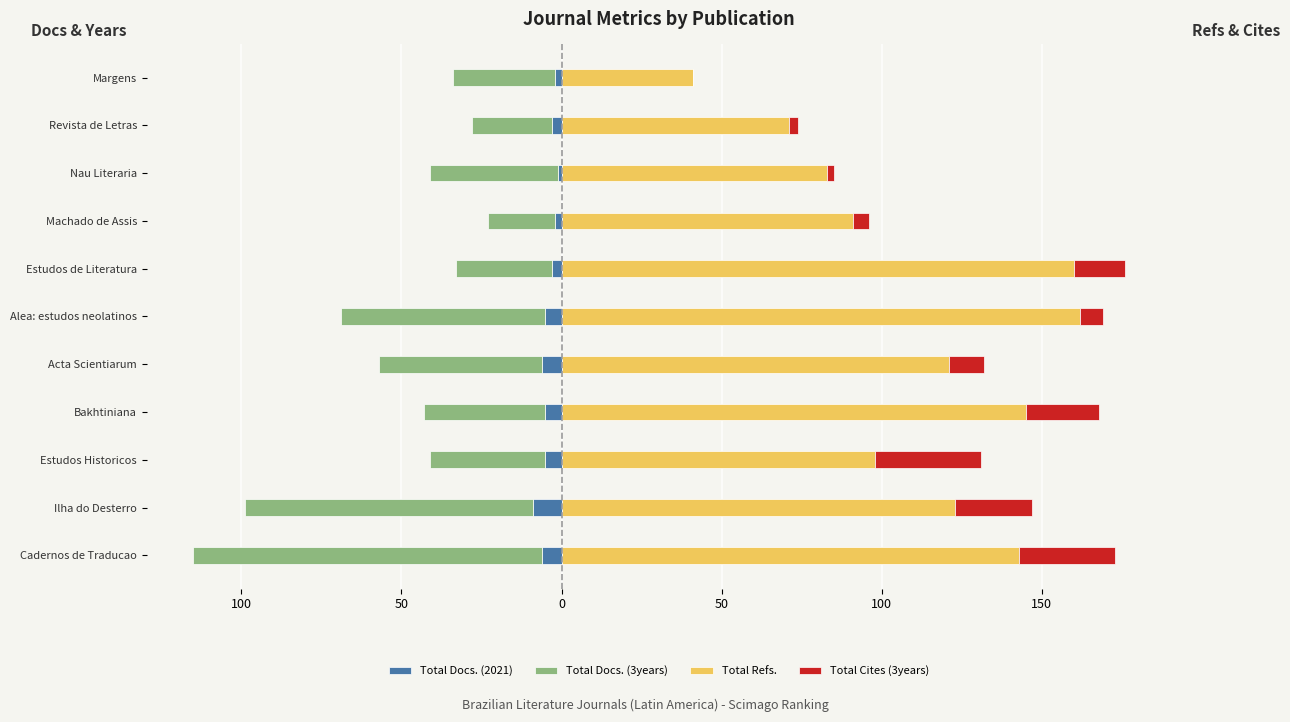

What are all the series names shown in the legend?

Total Docs. (2021), Total Docs. (3years), Total Refs., Total Cites (3years)